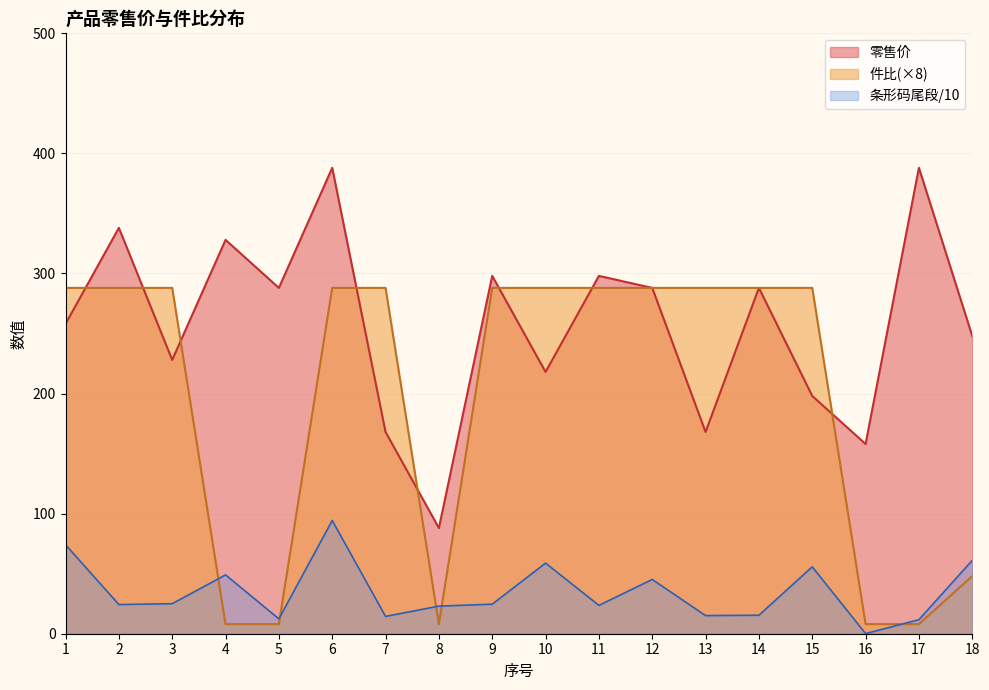

What is the difference between the highest and lowest values at 15?

232.3